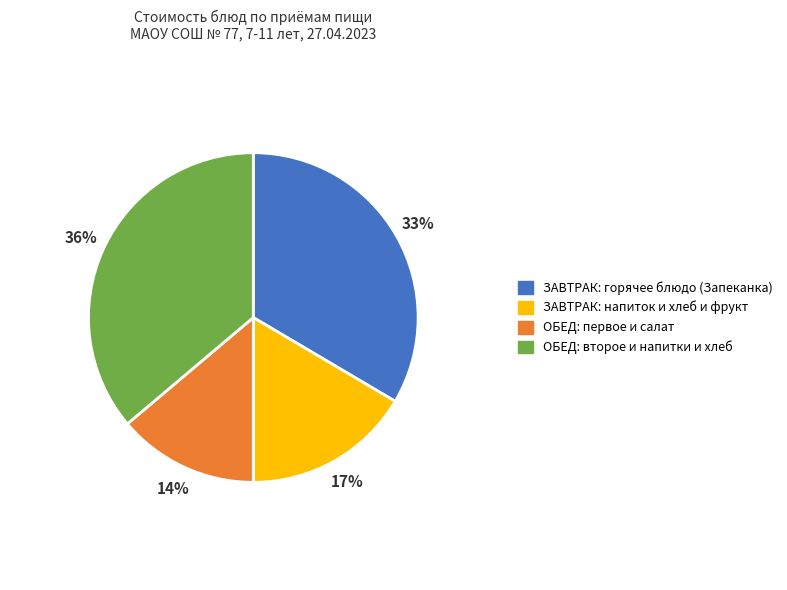

Is the sum of ОБЕД: второе и напитки и хлеб and ЗАВТРАК: напиток и хлеб и фрукт greater than half?

Yes